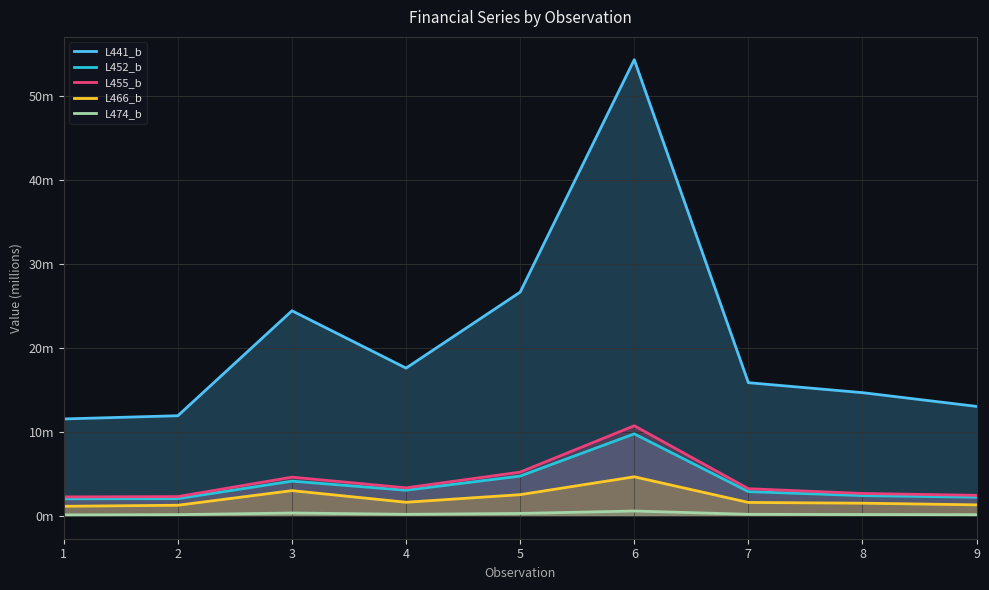

What are all the series names shown in the legend?

L441_b, L452_b, L455_b, L466_b, L474_b